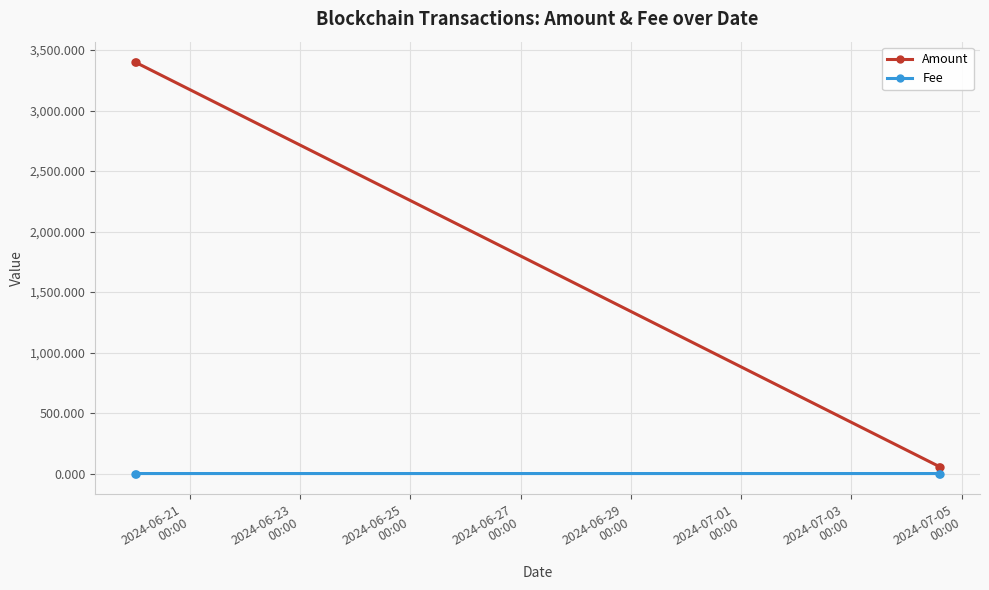

Rank the series by their maximum value, from lowest to highest.

Fee, Amount